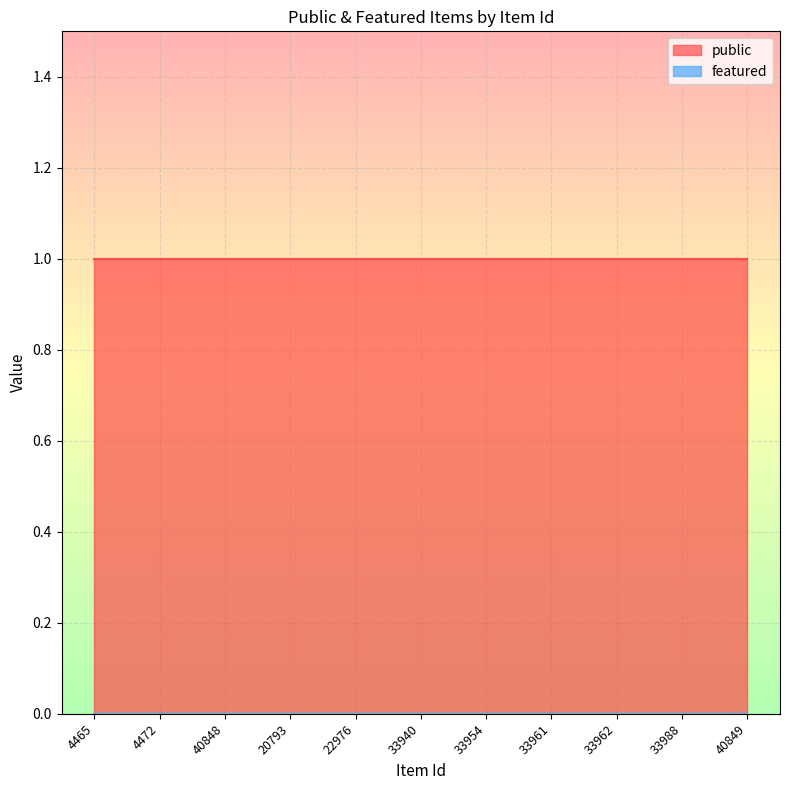

True or false: featured and public intersect in this chart.

False